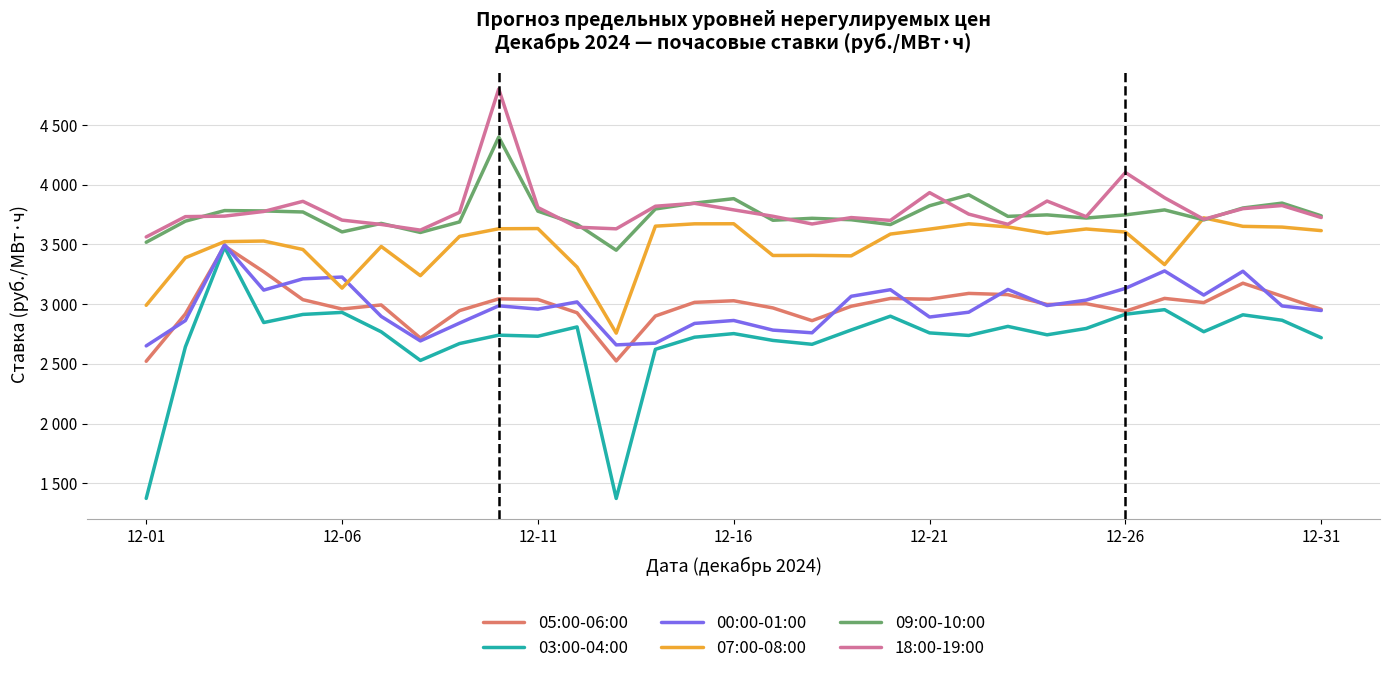

What are all the series names shown in the legend?

05:00-06:00, 03:00-04:00, 00:00-01:00, 07:00-08:00, 09:00-10:00, 18:00-19:00